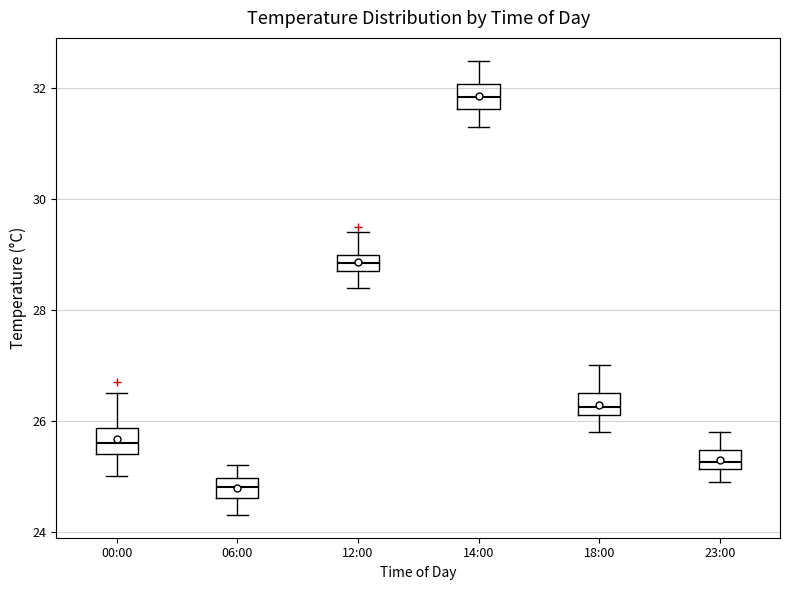

Reading left to right, read every box against the y-axis: the position of its median line, the range the box covers, and the ends of its whiskers. The values are not printed on the chart, so give them approximately, as read against the axis.

00:00: median 25.6, box 25.4 to 25.8, whiskers 25.0 to 26.6
06:00: median 24.8, box 24.6 to 25.0, whiskers 24.4 to 25.2
12:00: median 28.8 (inside the box), box 28.8 to 29.0, whiskers 28.4 to 29.4
14:00: median 31.8, box 31.6 to 32.0, whiskers 31.4 to 32.6
18:00: median 26.2 (inside the box), box 26.2 to 26.6, whiskers 25.8 to 27.0
23:00: median 25.2 (inside the box), box 25.2 to 25.4, whiskers 25.0 to 25.8